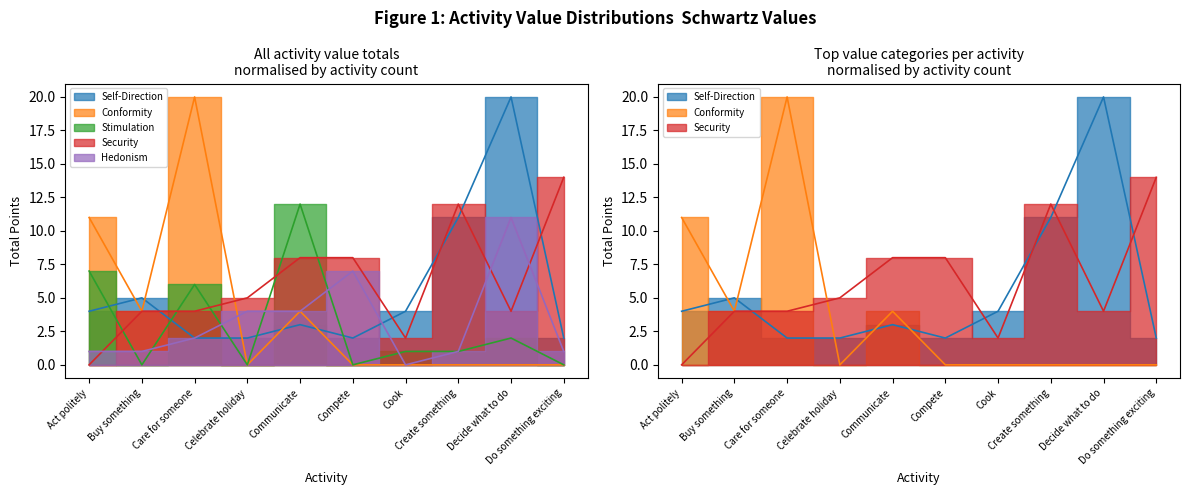

The Conformity series shows 2 at Buy something. True or false?

False